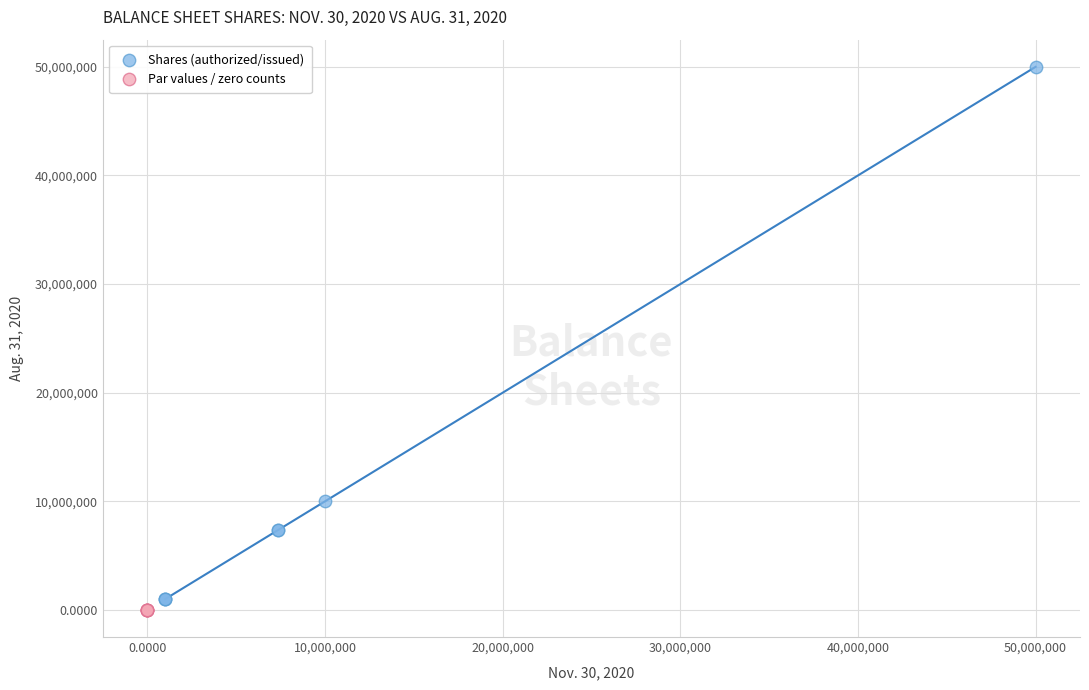

Which series has the widest spread of Y values?

Shares (authorized/issued)